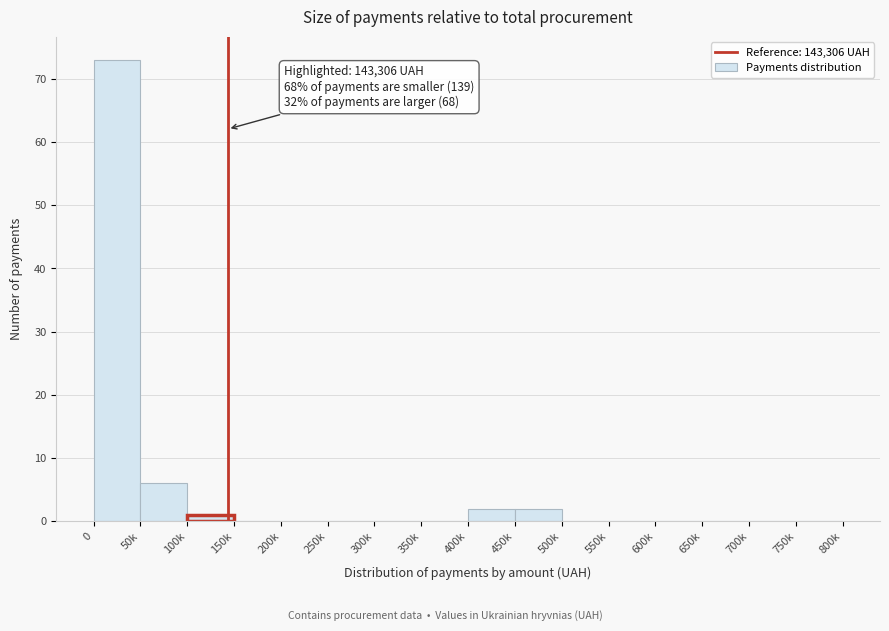

Reading right to left, extract all data points from this chart.

750k=0	700k=0	650k=0	600k=0	550k=0	500k=0	450k=2	400k=2	350k=0	300k=0	250k=0	200k=0	150k=0	100k=1	50k=6	0=73